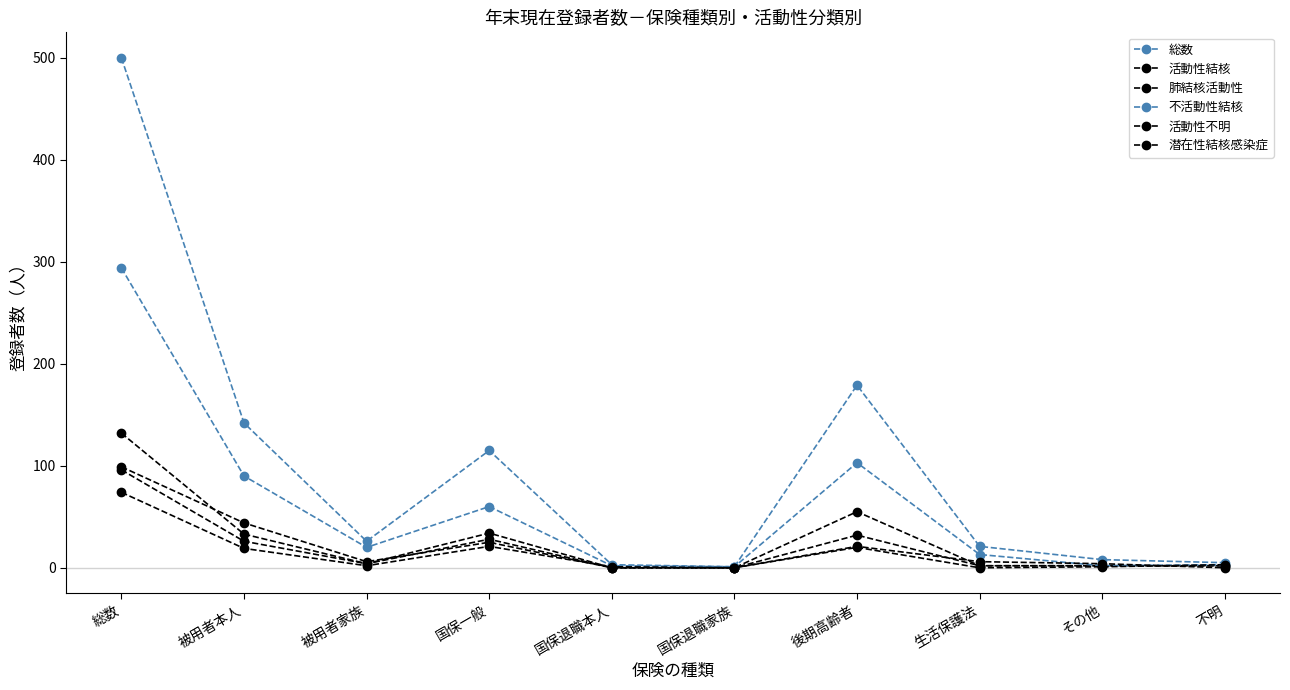

How many distinct data groups are displayed?

6